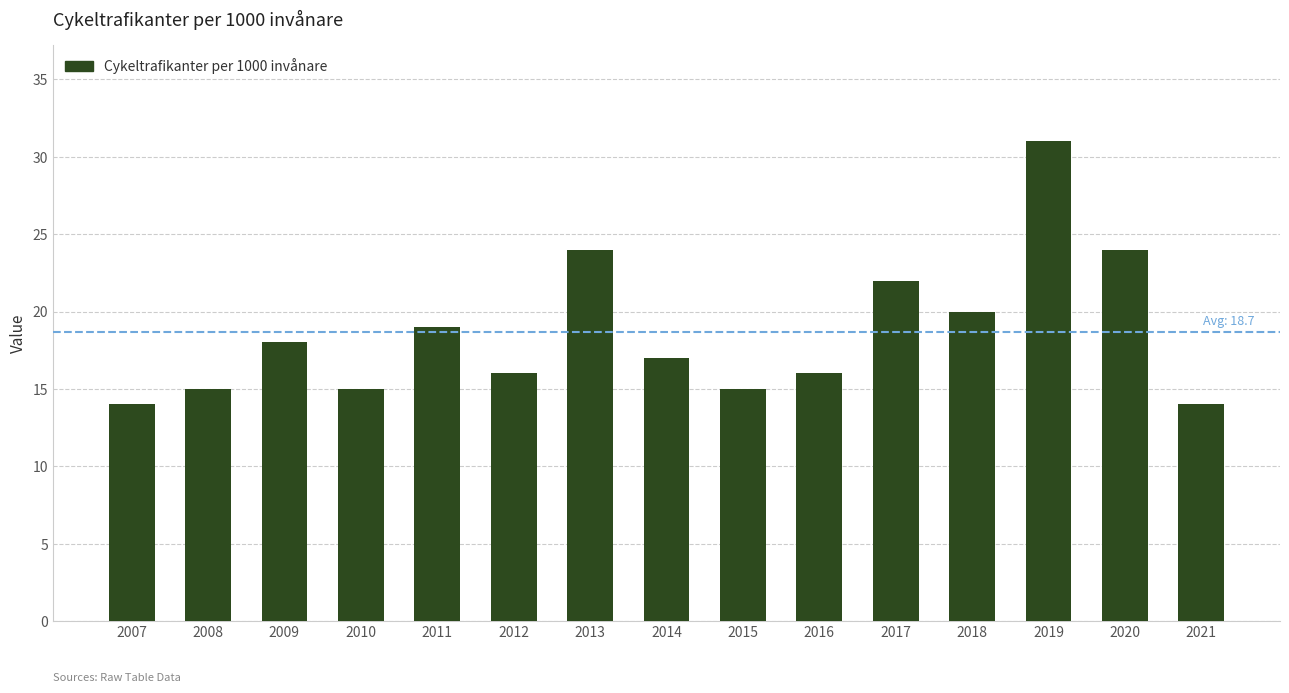

What is the value of the 8th bar from the left?

17